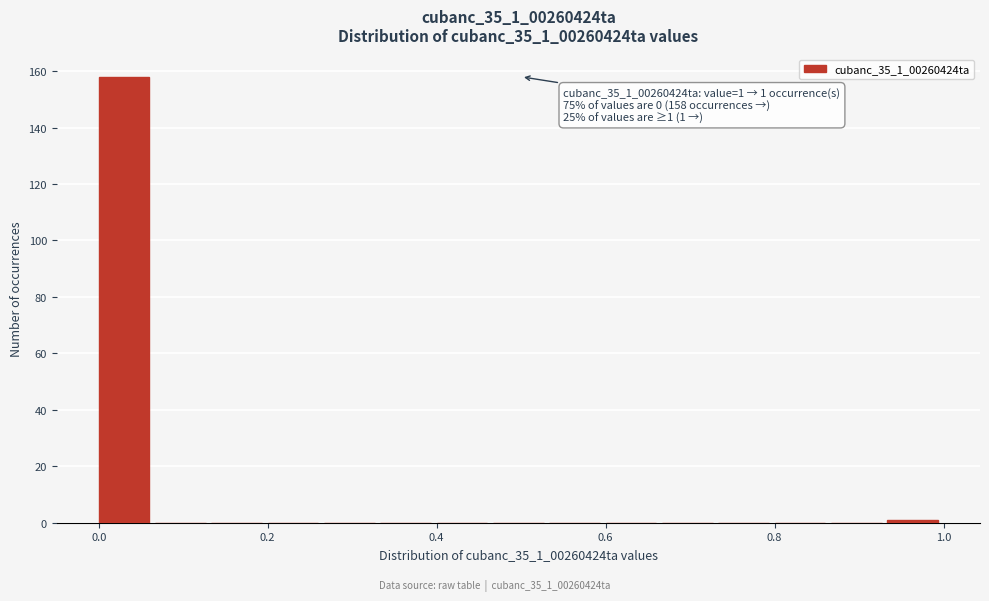

Read against the x-axis, roughly where is the centre of the tallest bar?

0.04